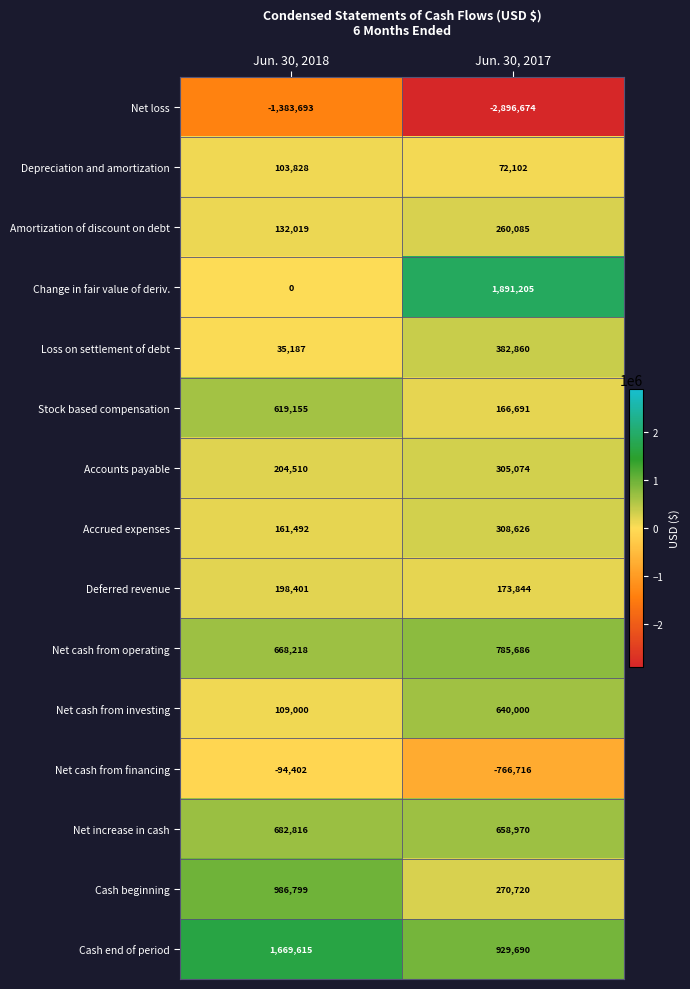

The value of Cash end of period at Jun. 30, 2018 is 1669615. True or false?

True